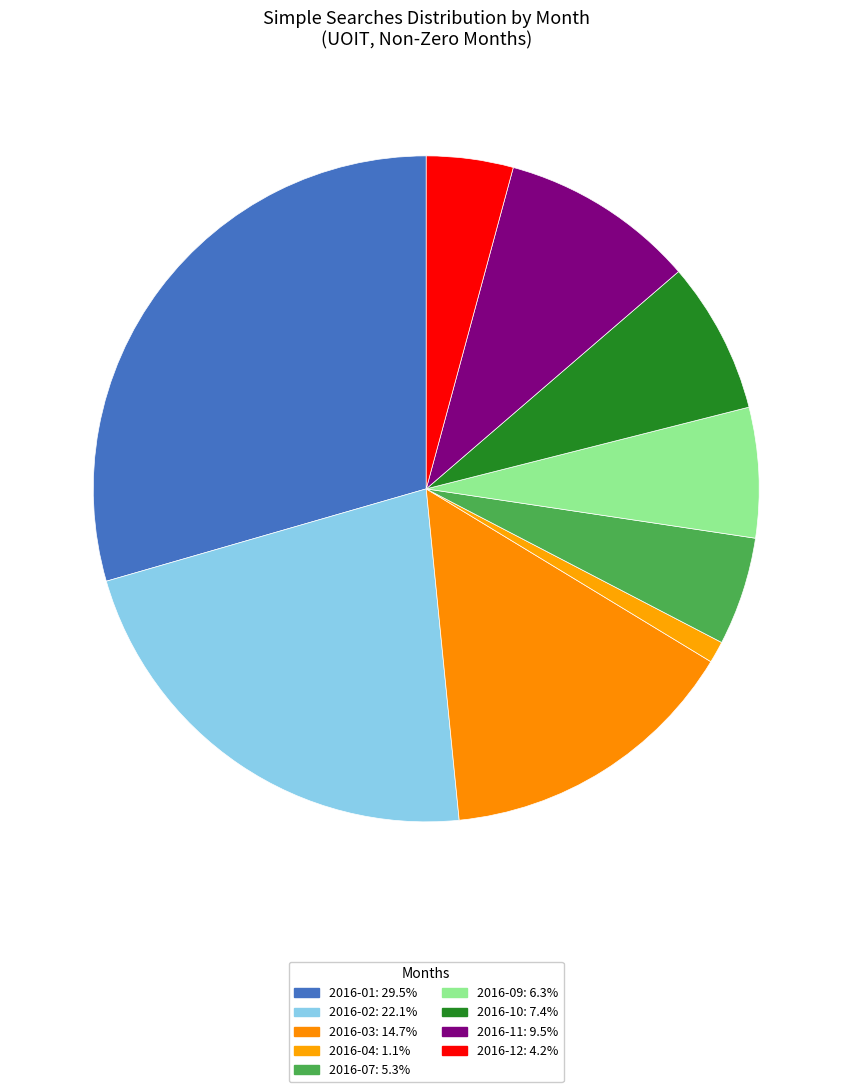

Which slice is the largest?

2016-01